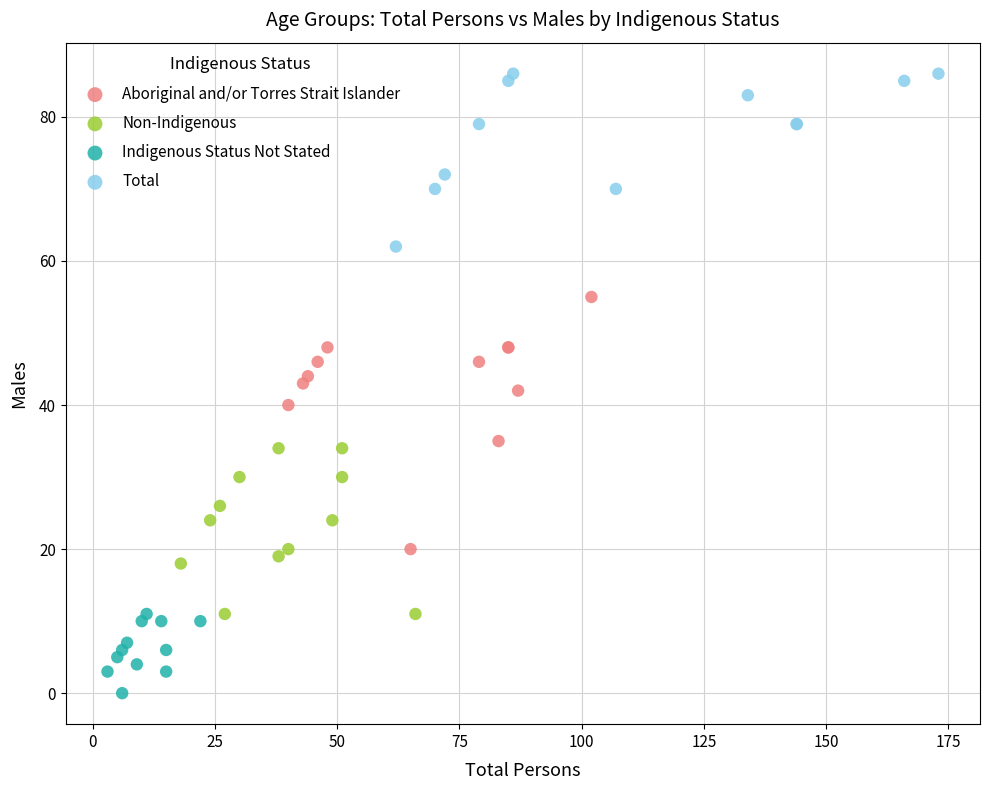

Which series has the largest Y range (max minus min)?

Aboriginal and/or Torres Strait Islander